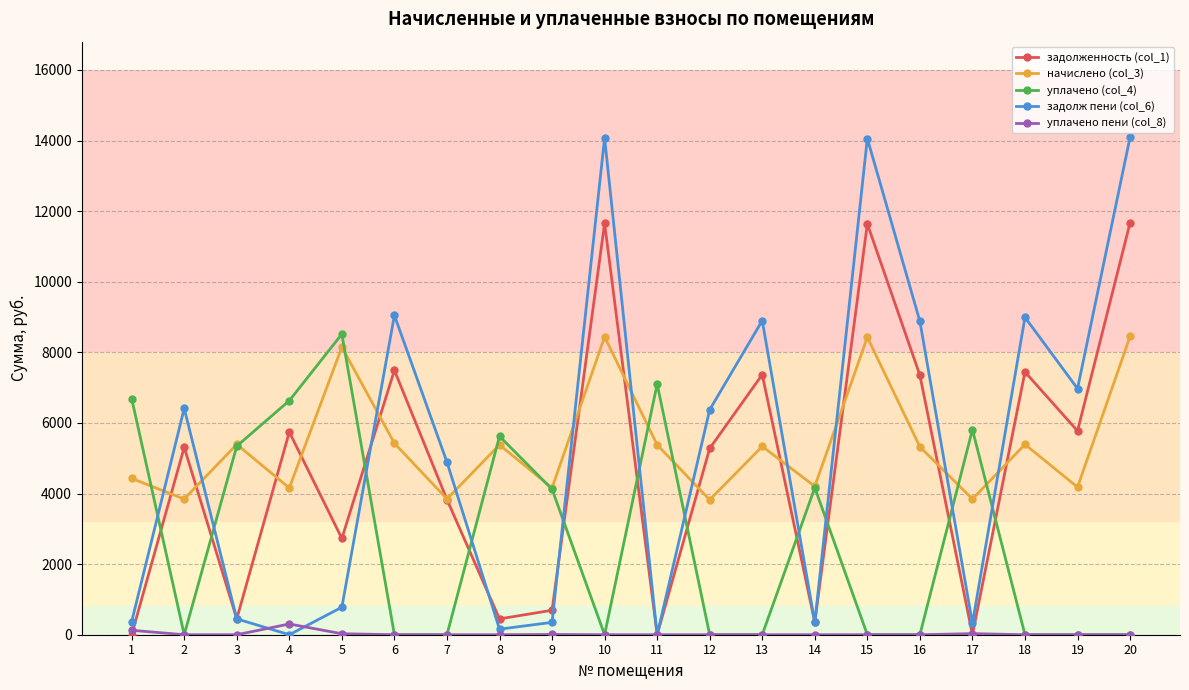

What is the value of the начислено (col_3) point at the 3rd from the left?

5391.0